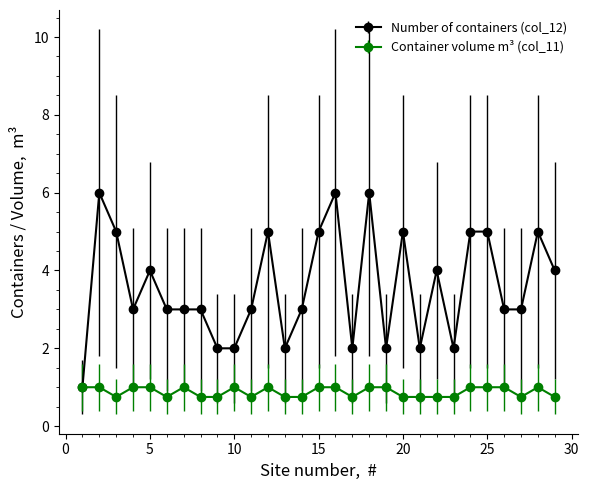

True or false: Number of containers (col_12) has more than 1 interior local peaks.

True